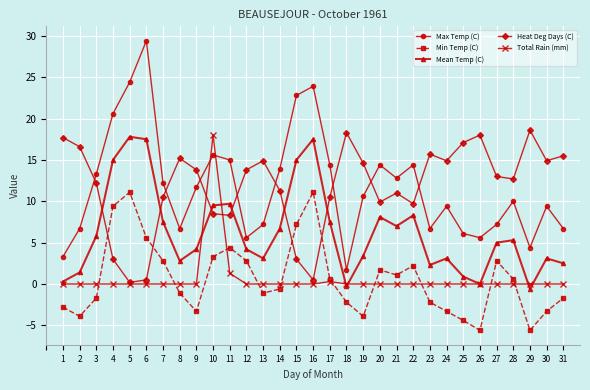

Reading left to right, what are all the values shown in this chart?

Max Temp (C): 1=3.3	2=6.7	3=13.3	4=20.6	5=24.4	6=29.4	7=12.2	8=6.7	9=11.7	10=15.6	11=15.0	12=5.6	13=7.2	14=13.9	15=22.8	16=23.9	17=14.4	18=1.7	19=10.6	20=14.4	21=12.8	22=14.4	23=6.7	24=9.4	25=6.1	26=5.6	27=7.2	28=10.0	29=4.4	30=9.4	31=6.7
Min Temp (C): 1=-2.8	2=-3.9	3=-1.7	4=9.4	5=11.1	6=5.6	7=2.8	8=-1.1	9=-3.3	10=3.3	11=4.4	12=2.8	13=-1.1	14=-0.6	15=7.2	16=11.1	17=0.6	18=-2.2	19=-3.9	20=1.7	21=1.1	22=2.2	23=-2.2	24=-3.3	25=-4.4	26=-5.6	27=2.8	28=0.6	29=-5.6	30=-3.3	31=-1.7
Mean Temp (C): 1=0.3	2=1.4	3=5.8	4=15.0	5=17.8	6=17.5	7=7.5	8=2.8	9=4.2	10=9.5	11=9.7	12=4.2	13=3.1	14=6.7	15=15.0	16=17.5	17=7.5	18=-0.3	19=3.4	20=8.1	21=7.0	22=8.3	23=2.3	24=3.1	25=0.9	26=0.0	27=5.0	28=5.3	29=-0.6	30=3.1	31=2.5
Heat Deg Days (C): 1=17.7	2=16.6	3=12.2	4=3.0	5=0.2	6=0.5	7=10.5	8=15.2	9=13.8	10=8.5	11=8.3	12=13.8	13=14.9	14=11.3	15=3.0	16=0.5	17=10.5	18=18.3	19=14.6	20=9.9	21=11.0	22=9.7	23=15.7	24=14.9	25=17.1	26=18.0	27=13.0	28=12.7	29=18.6	30=14.9	31=15.5
Total Rain (mm): 1=0.0	2=0.0	3=0.0	4=0.0	5=0.0	6=0.0	7=0.0	8=0.0	9=0.0	10=18.0	11=1.3	12=0.0	13=0.0	14=0.0	15=0.0	16=0.0	17=0.3	18=0.0	19=0.0	20=0.0	21=0.0	22=0.0	23=0.0	24=0.0	25=0.0	26=0.0	27=0.0	28=0.0	29=0.0	30=0.0	31=0.0